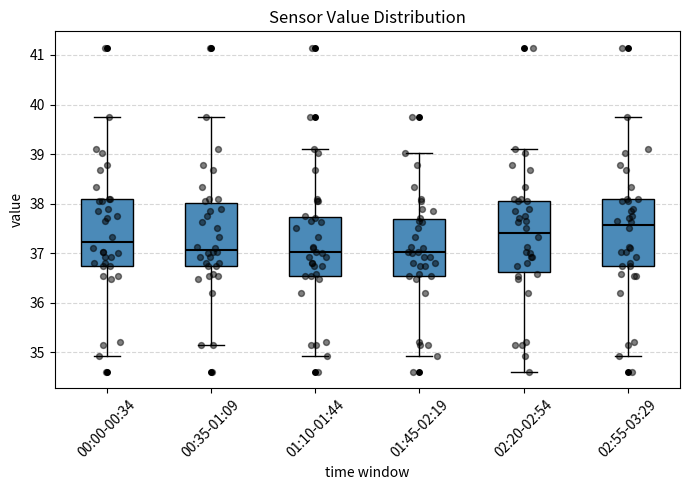

Reading left to right, read every box against the y-axis: the position of its median line, the range the box covers, and the ends of its whiskers. The values are not printed on the chart, so give them approximately, as read against the axis.

00:00-00:34: median 37.2, box 36.7 to 38.1, whiskers 34.9 to 39.8
00:35-01:09: median 37.1, box 36.7 to 38.0, whiskers 35.2 to 39.8
01:10-01:44: median 37.0, box 36.5 to 37.7, whiskers 34.9 to 39.1
01:45-02:19: median 37.0, box 36.5 to 37.7, whiskers 34.9 to 39.0
02:20-02:54: median 37.4, box 36.6 to 38.1, whiskers 34.6 to 39.1
02:55-03:29: median 37.6, box 36.7 to 38.1, whiskers 34.9 to 39.8